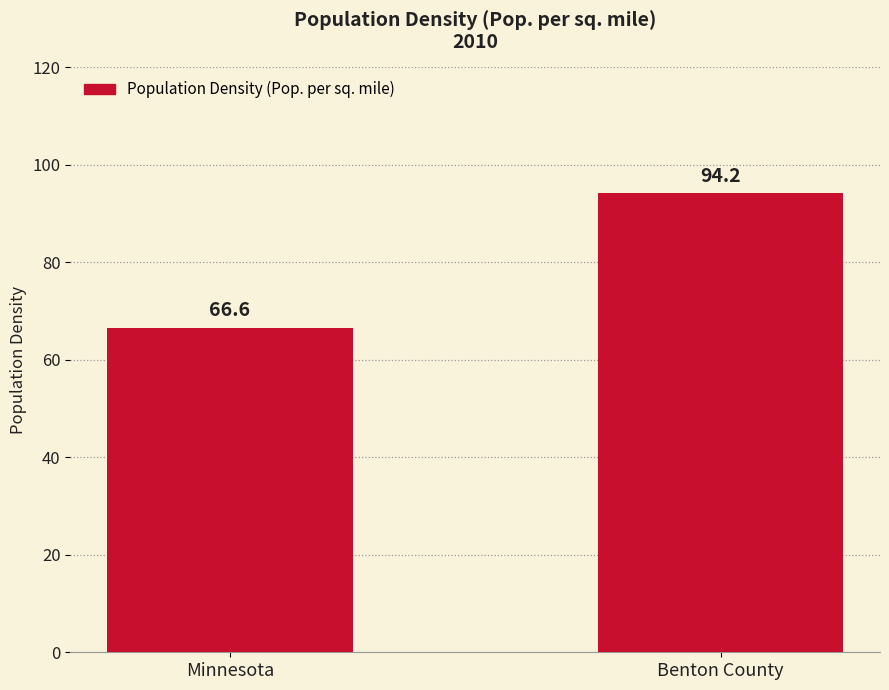

Reading left to right, transcribe all the data shown in this chart.

66.6	94.2